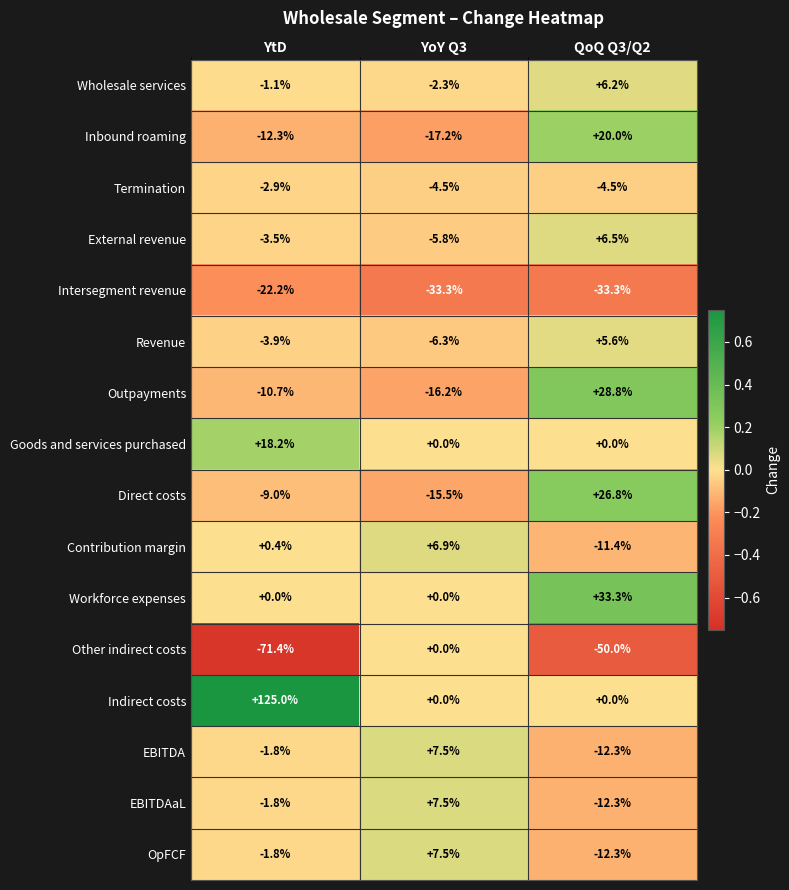

What is the average value of the Intersegment revenue series?

-29.6